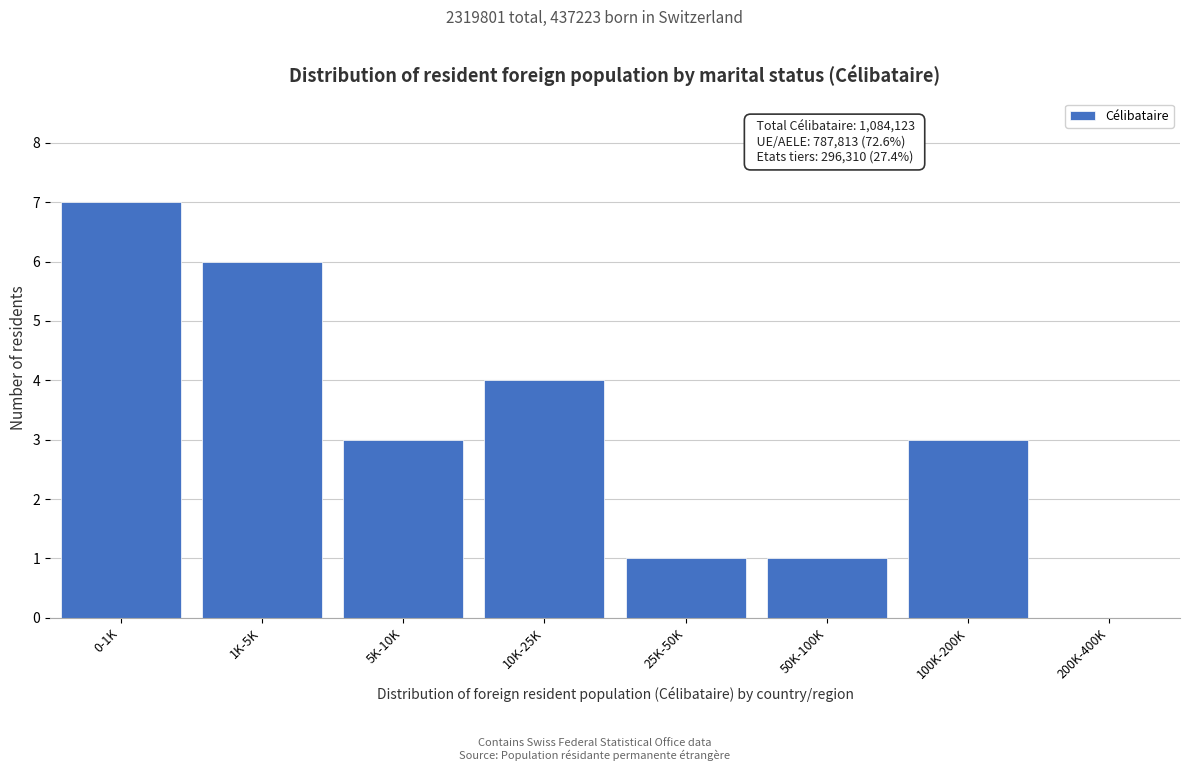

Reading left to right, what are all the values shown in this chart?

0-1K=7	1K-5K=6	5K-10K=3	10K-25K=4	25K-50K=1	50K-100K=1	100K-200K=3	200K-400K=0